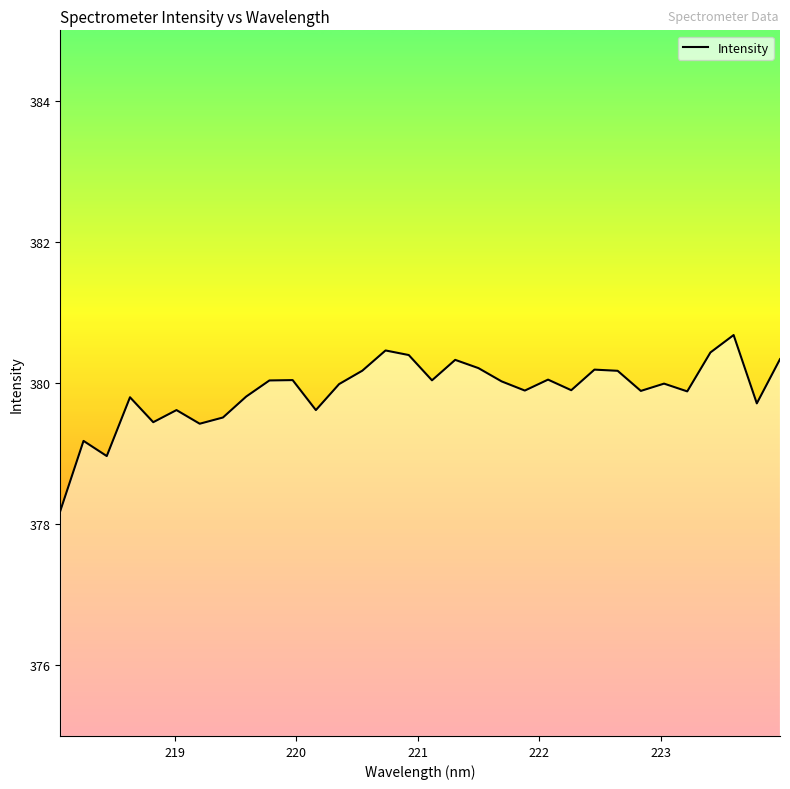

What is the difference between the maximum and minimum values?

2.5